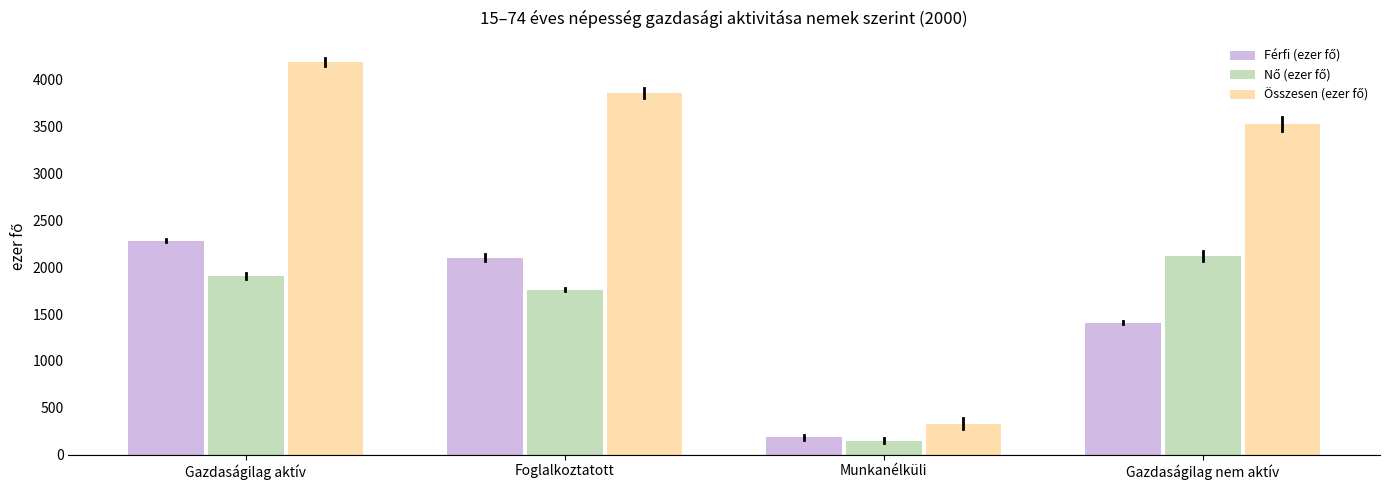

What is the greatest value displayed?

4192.3